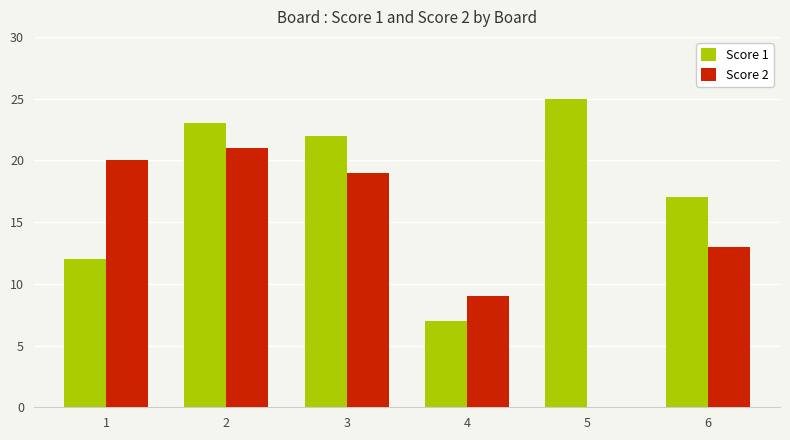

Which series changed the most between 4 and 6?

Score 1